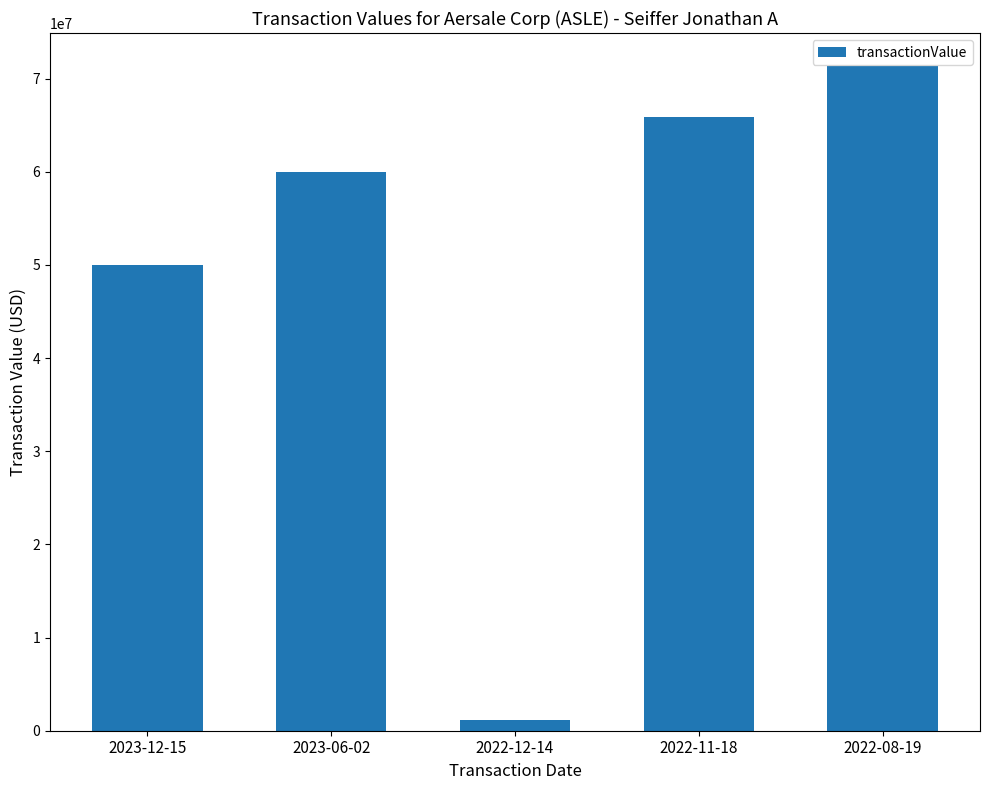

What is the sum of the values at 2023-12-15 and 2023-06-02?

110000000